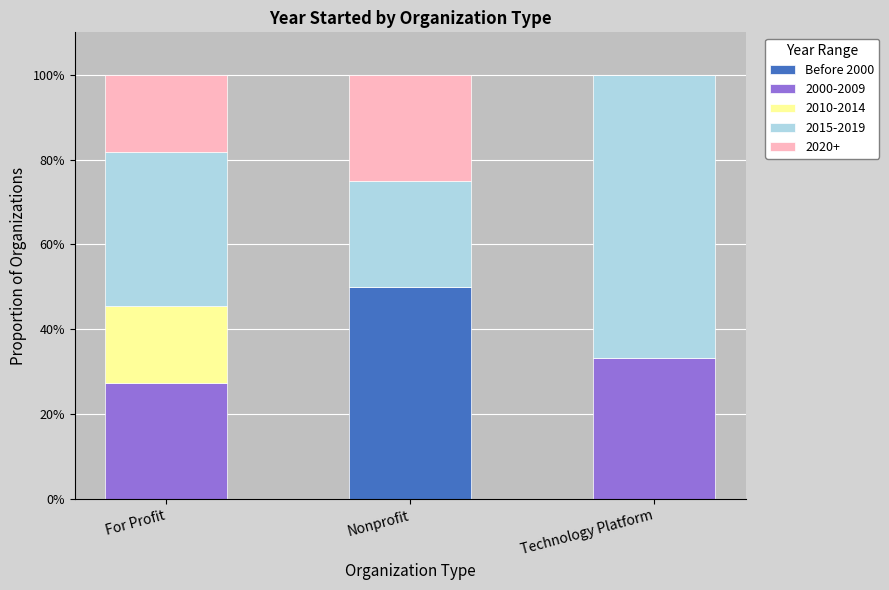

What is the total value across all series at Nonprofit?

100.0